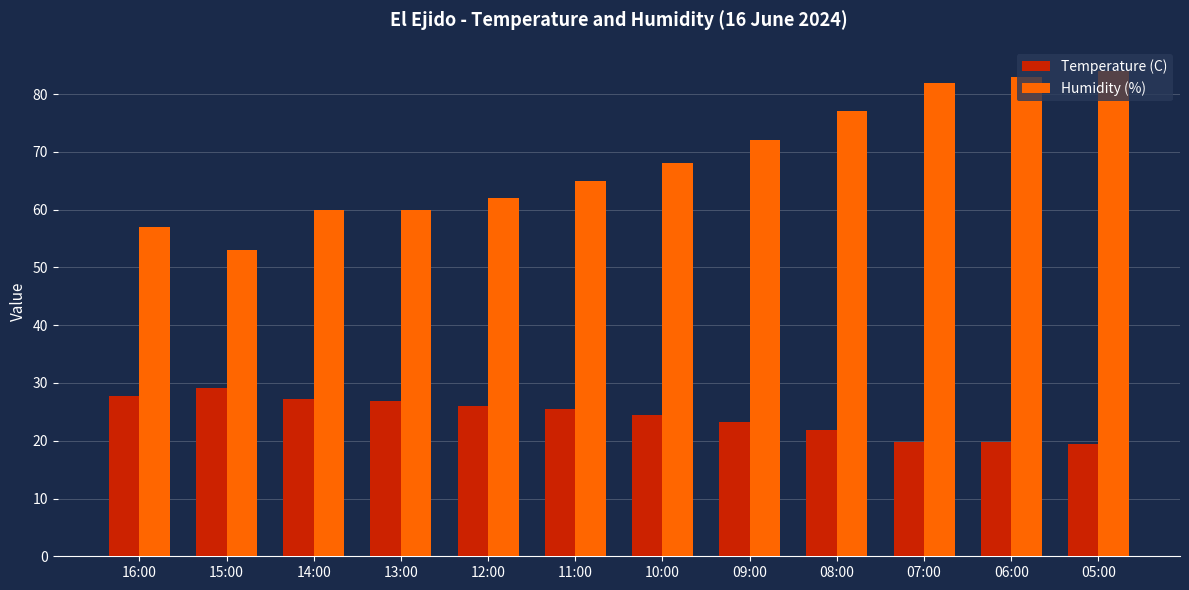

How many distinct data groups are displayed?

2